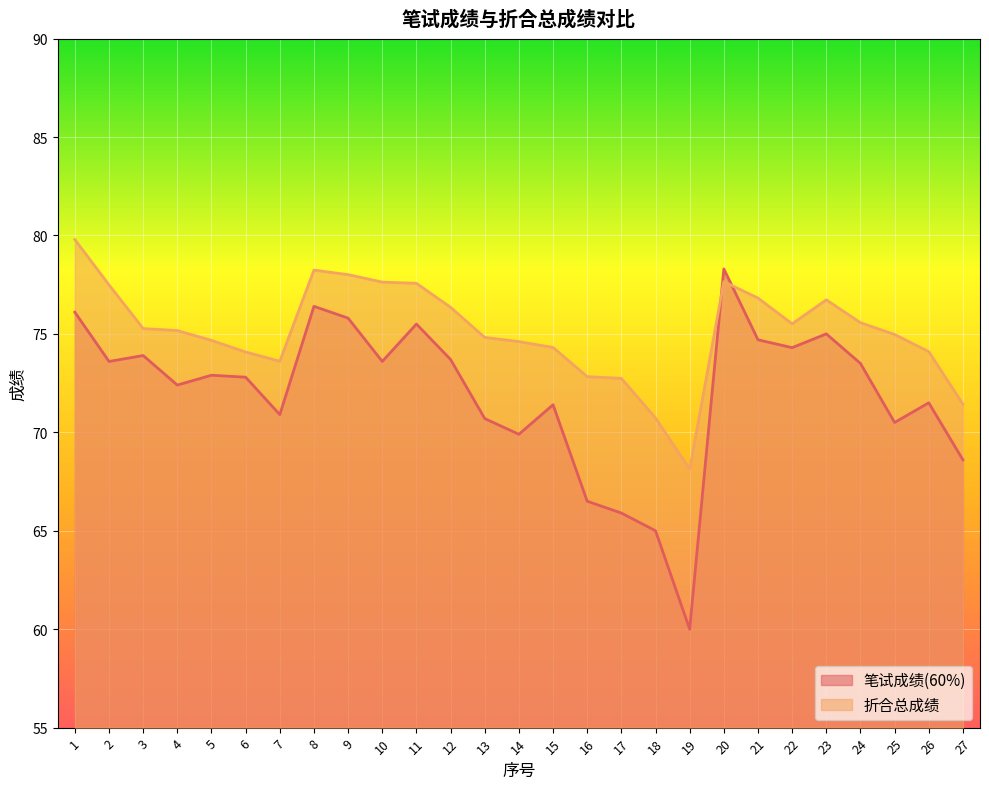

True or false: 折合总成绩 has a value of 75.5 at 22.

True